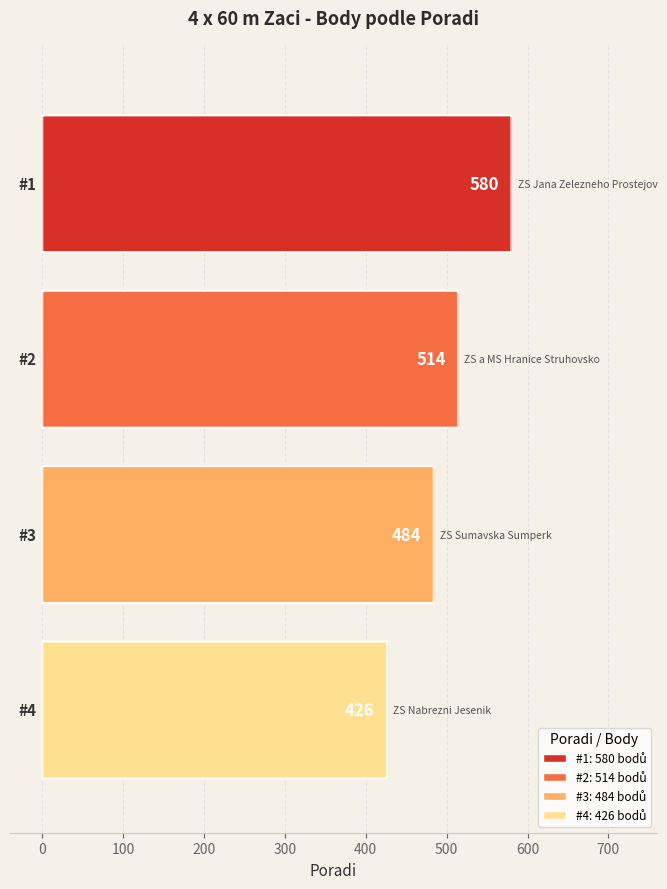

How many values exceed 514?

1